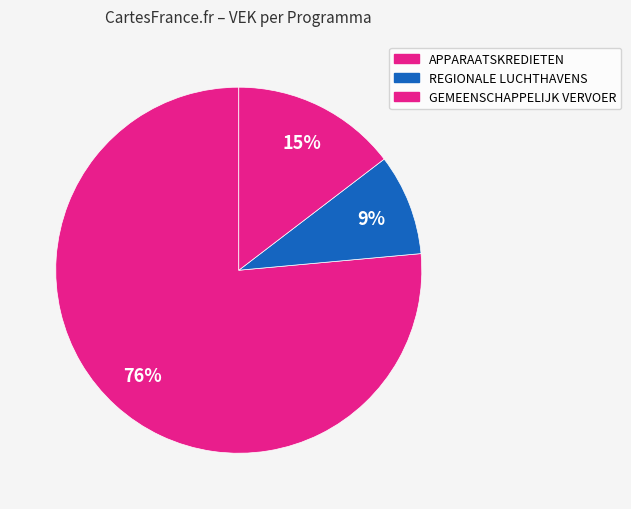

How many slices are in this pie chart?

3